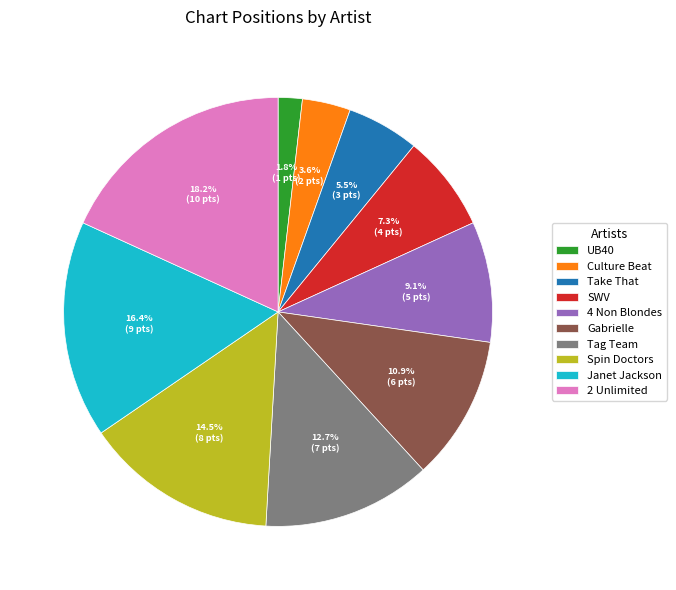

Which category has the biggest portion of the pie?

2 Unlimited